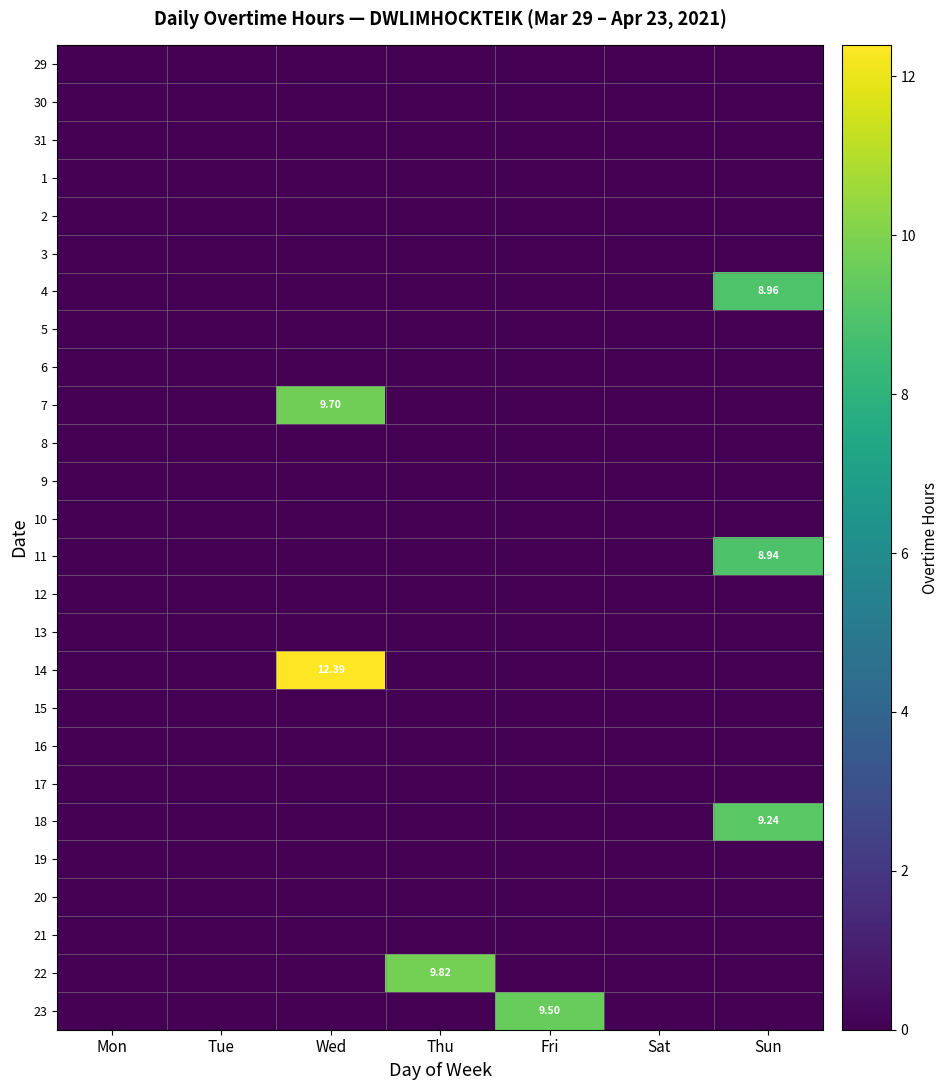

List the series in order of their peak value, lowest first.

29, 30, 31, 1, 2, 3, 5, 6, 8, 9, 10, 12, 13, 15, 16, 17, 19, 20, 21, 11, 4, 18, 23, 7, 22, 14